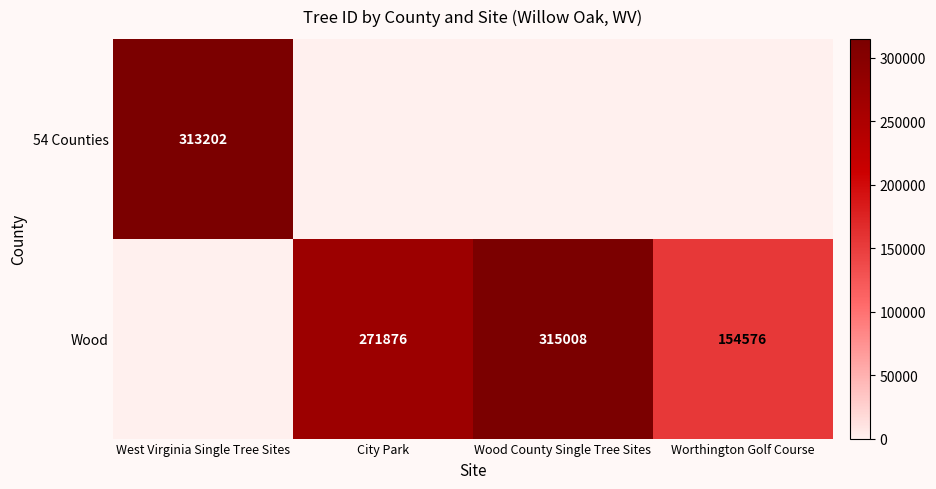

What is the difference between the Wood values at Worthington Golf Course and Wood County Single Tree Sites?

160432